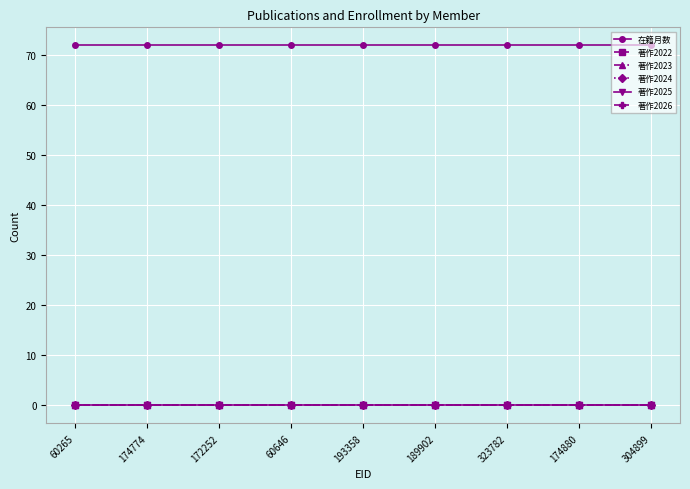

Is this an area chart (filled region under the line)?

No